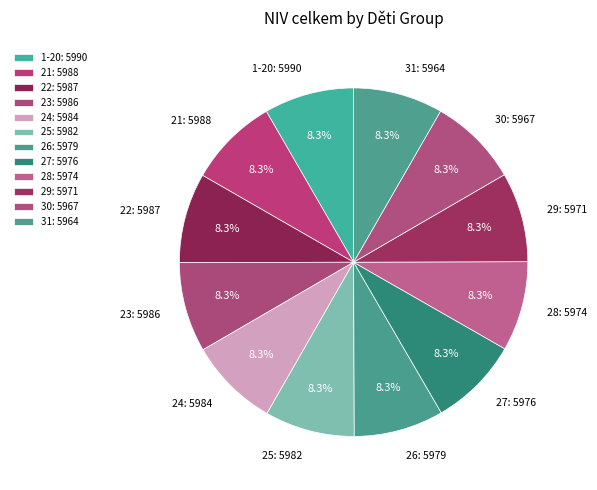

Is the sum of 22 and 1-20 greater than half?

No